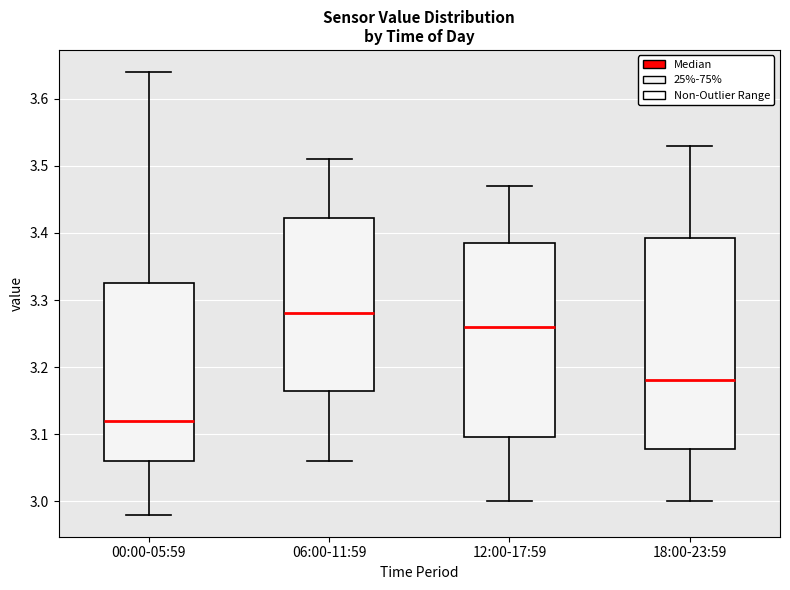

Which box is the tallest, from its lower edge to its upper edge?

18:00-23:59